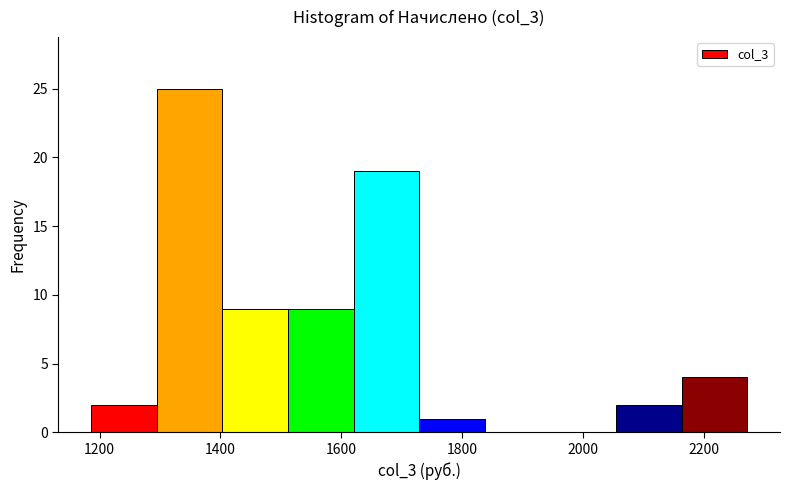

Reading left to right, transcribe this chart: for each bar, give the range it covers on the x-axis and its height. Neither the bar edges nor the heights are printed on the chart, so give them approximately, as read against the axes.

1180 to 1300: 2
1300 to 1400: 25
1400 to 1520: 9
1520 to 1620: 9
1620 to 1720: 19
1720 to 1840: 1
1840 to 1940: 0
1940 to 2060: 0
2060 to 2160: 2
2160 to 2280: 4